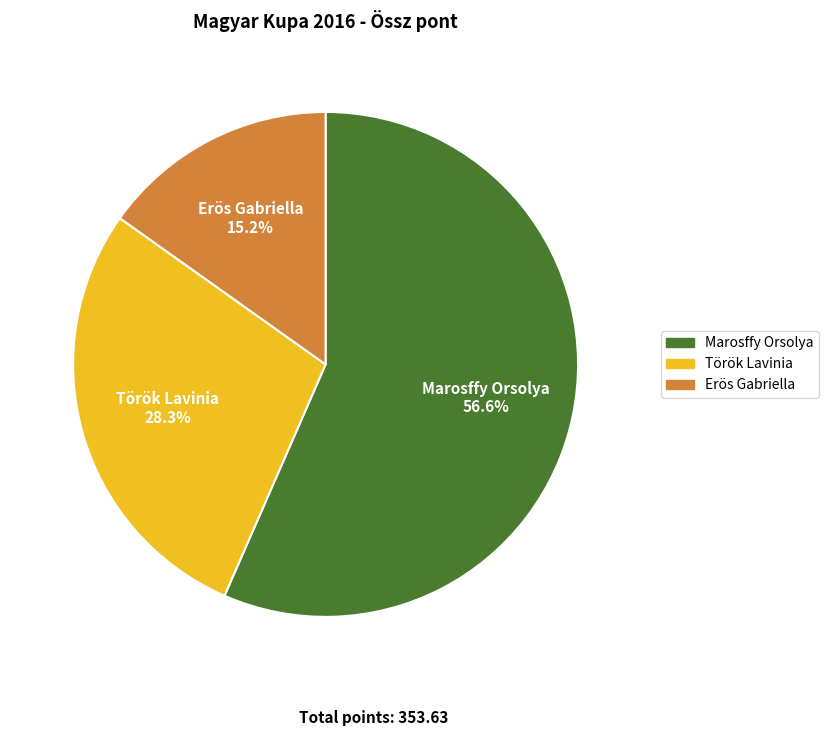

Which has a higher value, Török Lavinia or Marosffy Orsolya?

Marosffy Orsolya